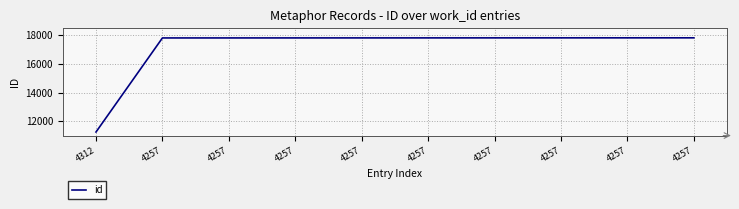

What is the smallest value displayed?

11247